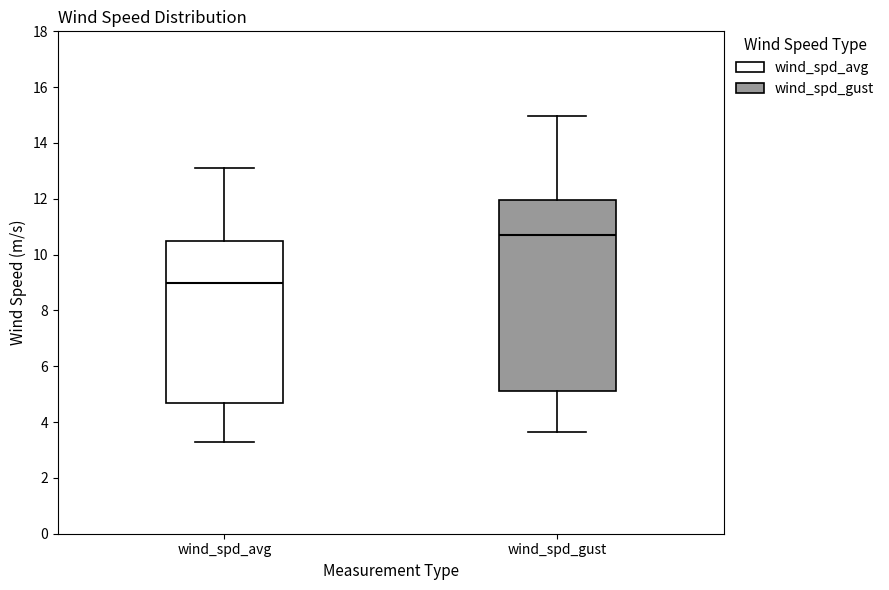

Which box is the tallest, from its lower edge to its upper edge?

wind_spd_gust